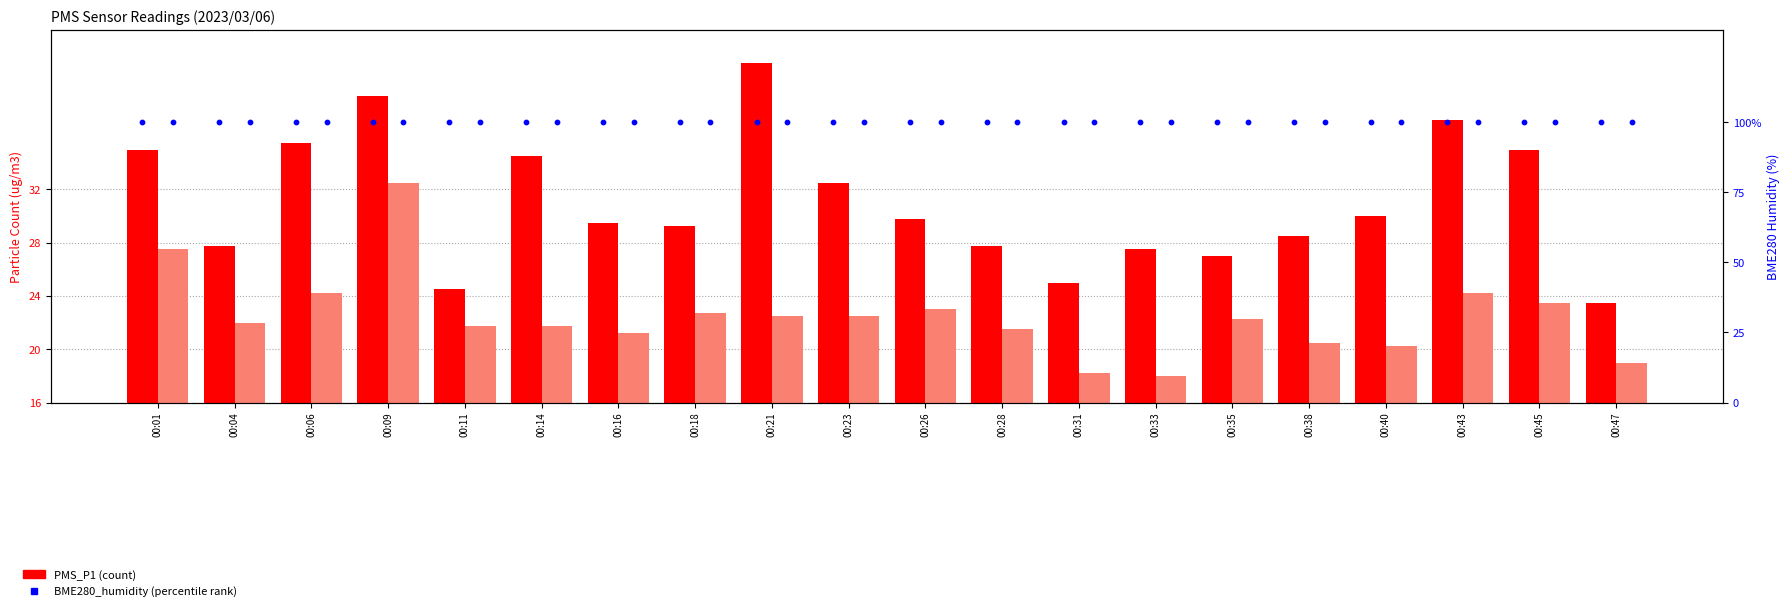

Which series contains the highest Y value?

BME280_humidity